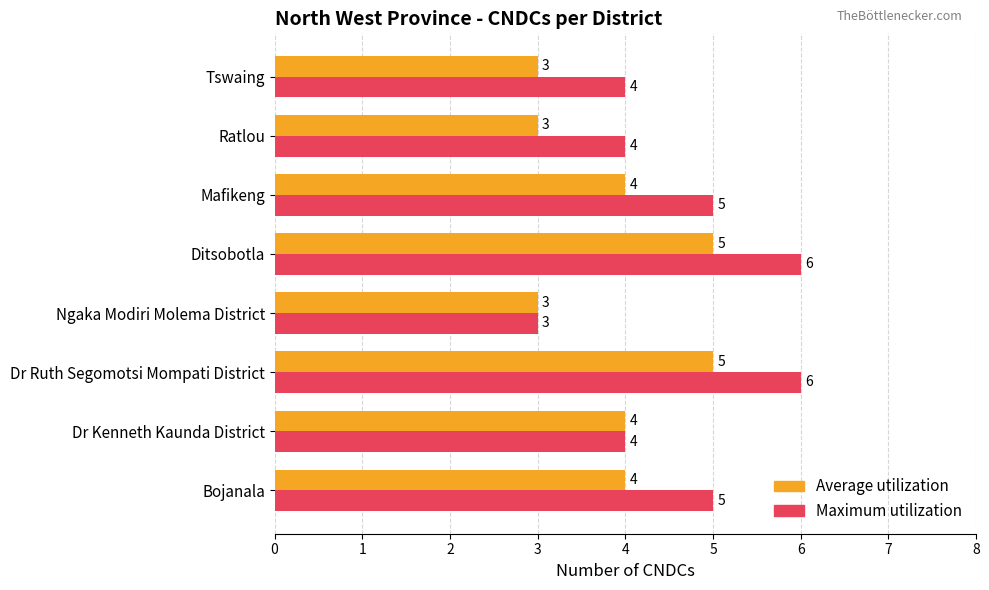

At Ratlou, list the series in order from largest to smallest.

Maximum utilization, Average utilization